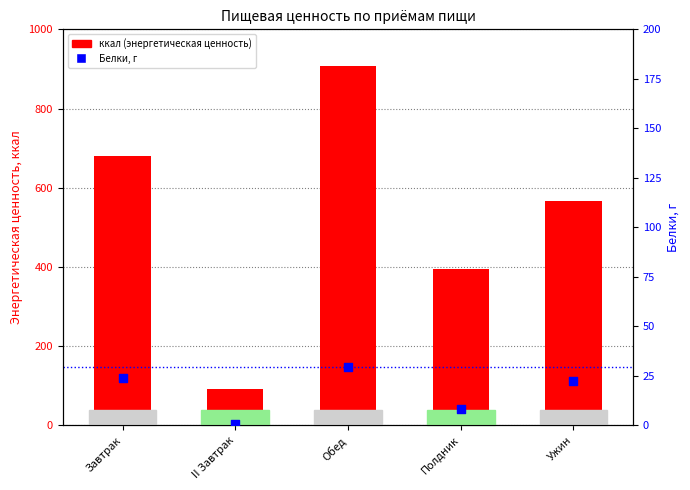

At which category is the sum across all series the highest?

Обед